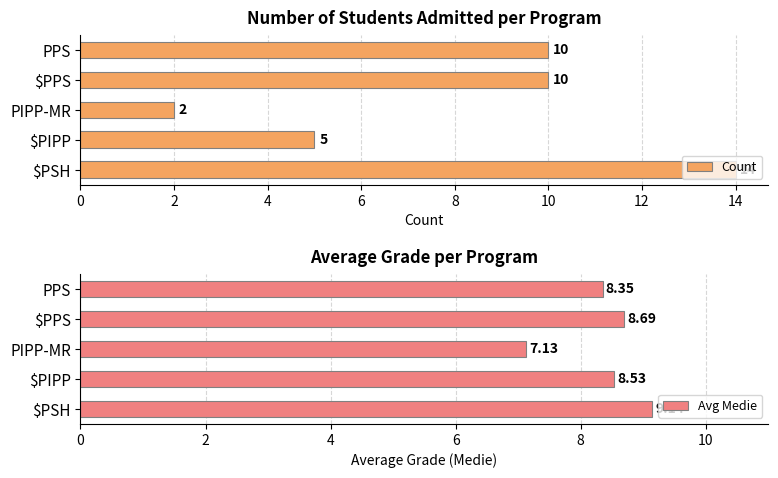

Is it true that Avg Medie equals 1.9 at $PSH?

False